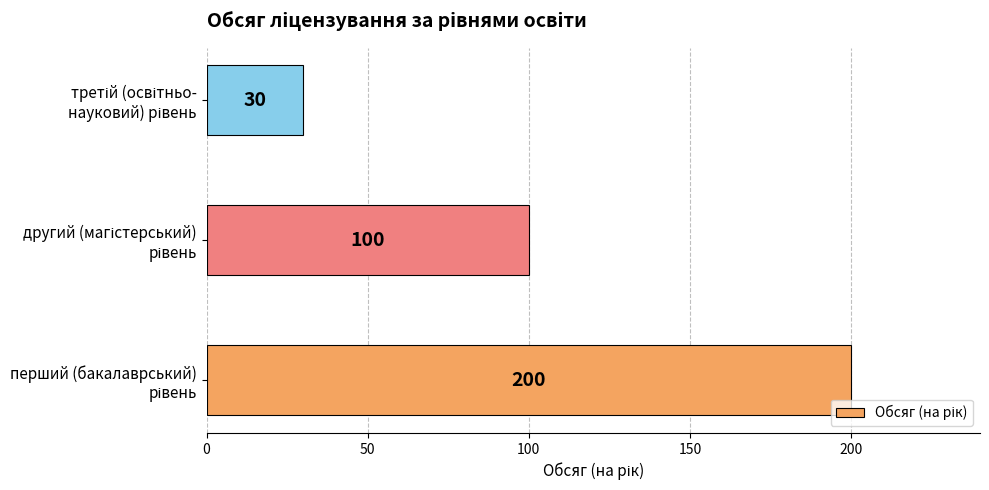

How many values are between 30 and 200?

3